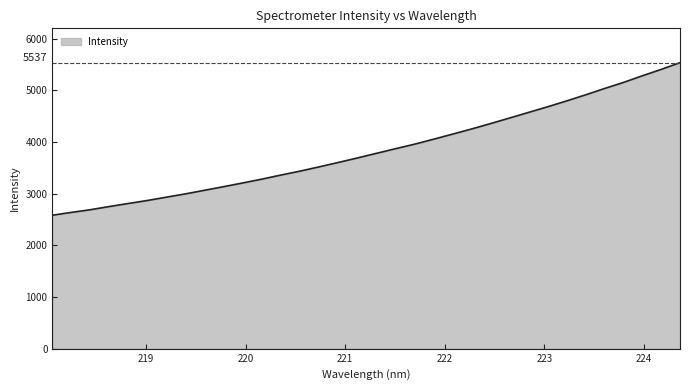

What is the difference between the maximum and minimum values?

2953.5